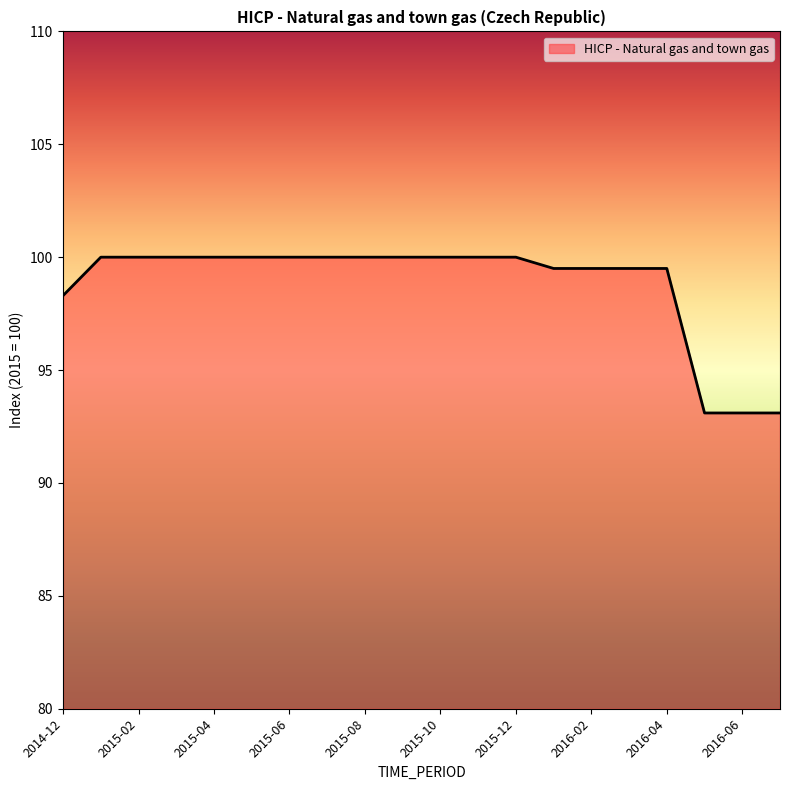

What is the difference between the second highest and minimum values?

6.9